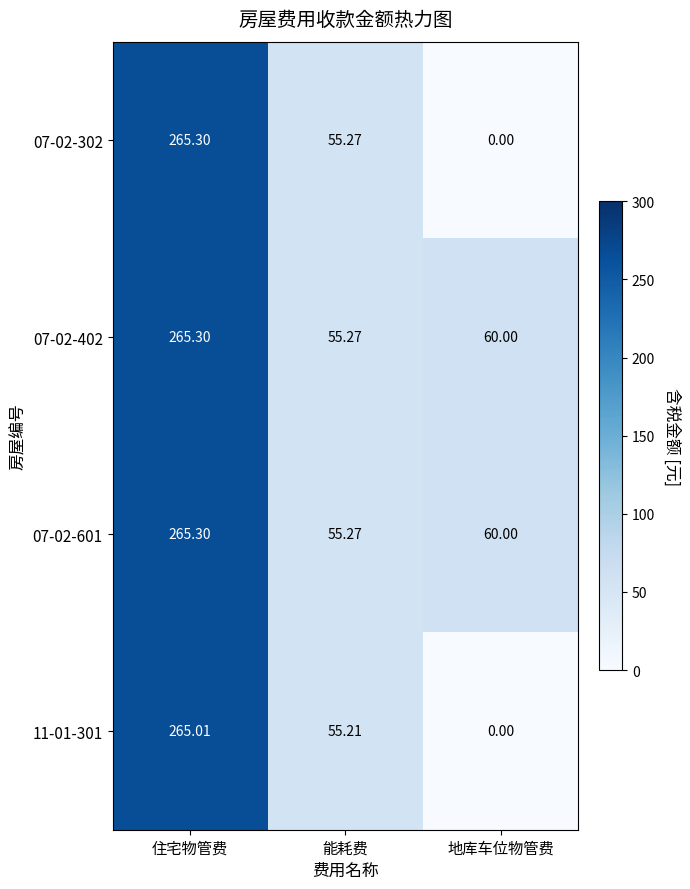

Is the value of 07-02-601 at 能耗费 greater than the value of 11-01-301 at 地库车位物管费?

Yes